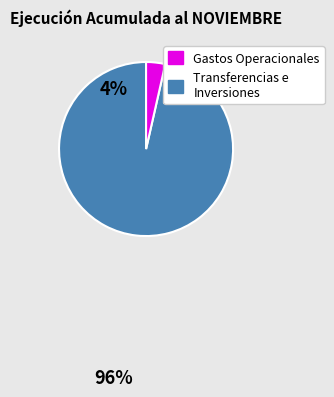

Is there a majority slice in this chart?

Yes